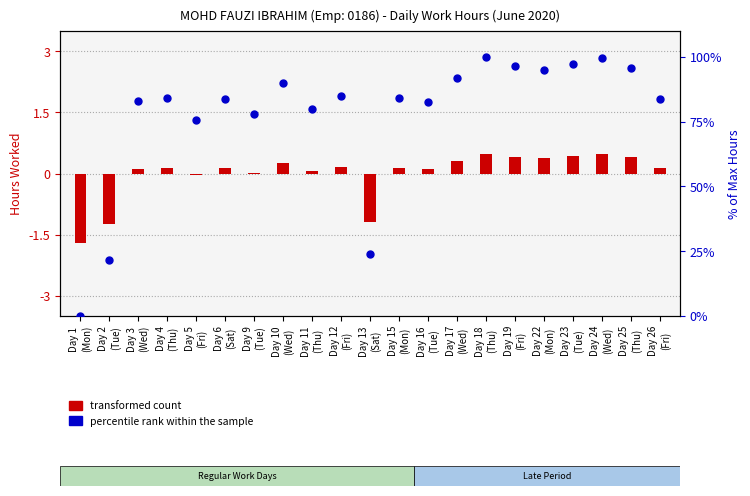

Which series contains the highest Y value?

percentile rank within the sample